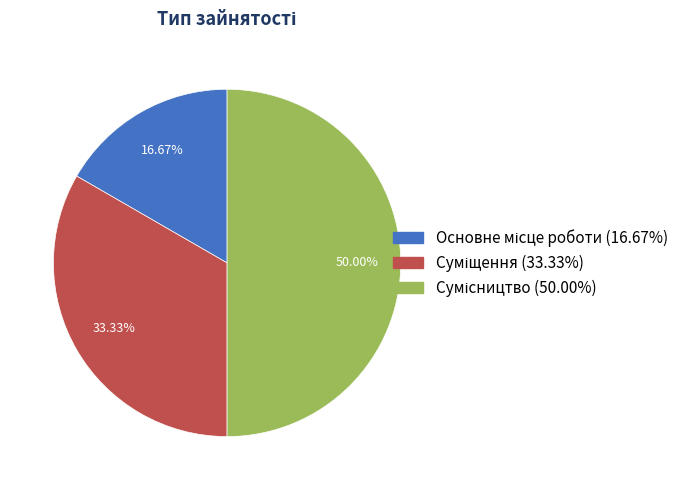

The Суміщення slice represents 24% of the pie. True or false?

False